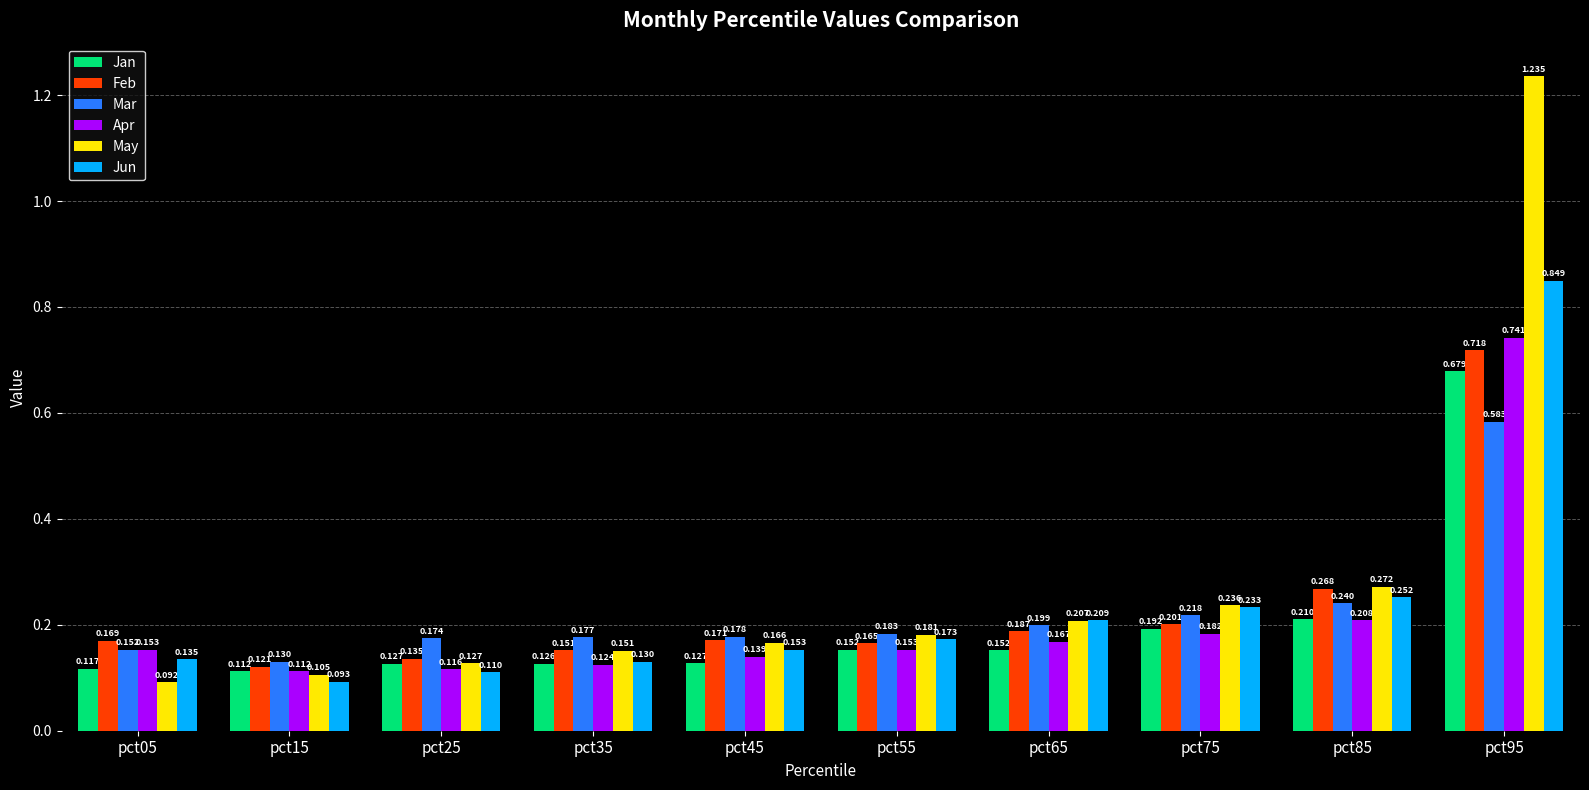

List the series in order of their peak value, highest first.

May, Jun, Apr, Feb, Jan, Mar